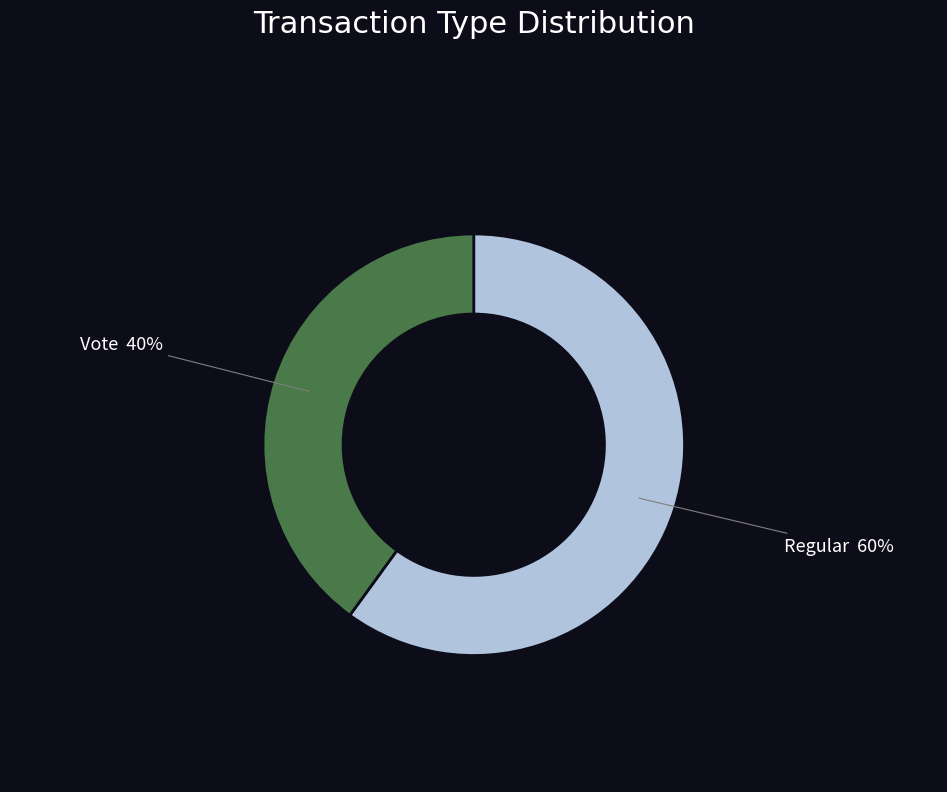

How many slices are in this pie chart?

2